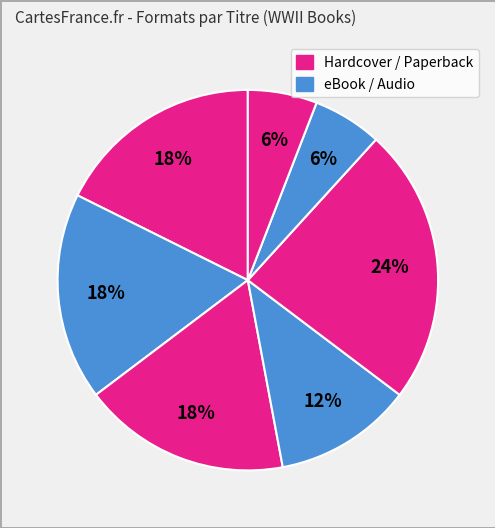

Count the number of slices in the pie.

7